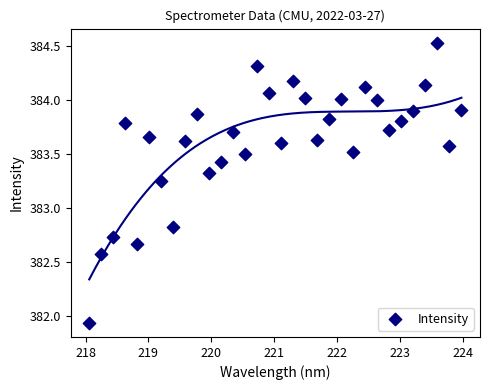

What Y value in the scatter plot is closest to 383?

382.8